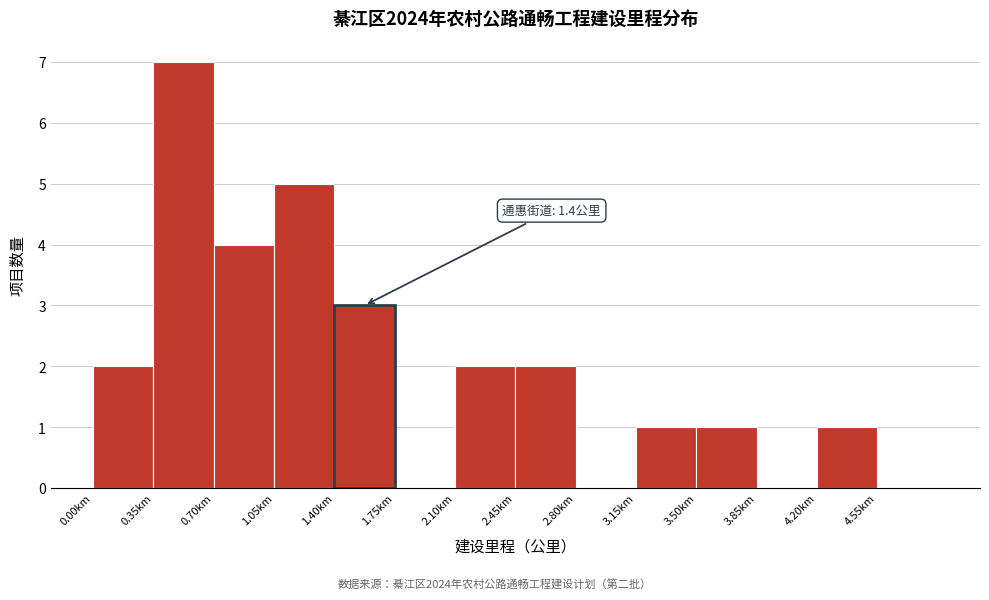

Which range on the x-axis has the tallest bar?

0.35 to 0.70